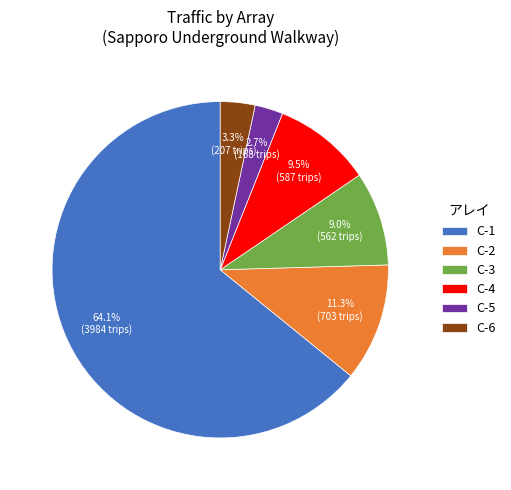

To the nearest percent, what is the average slice percentage?

17%